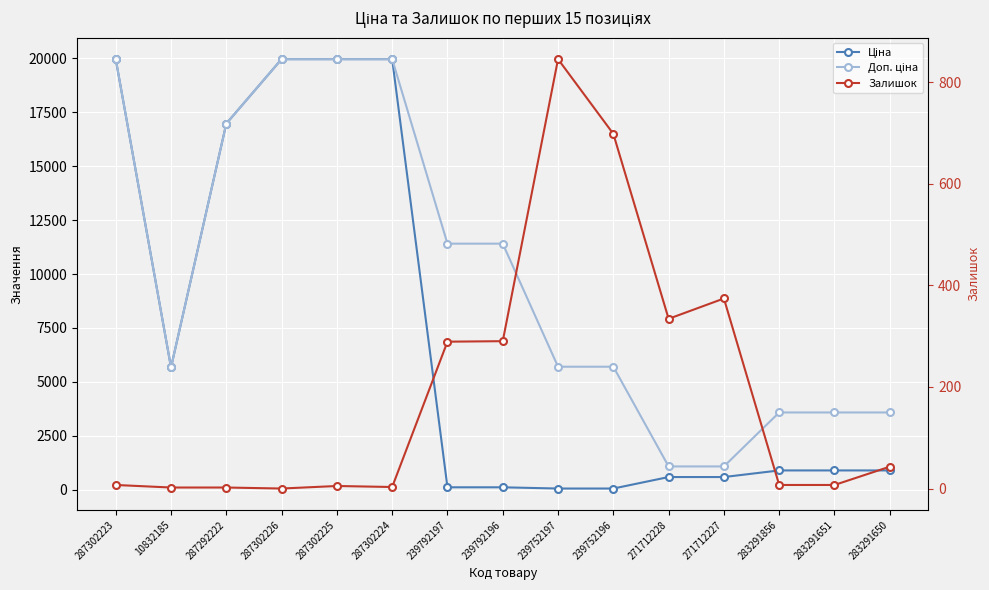

True or false: Залишок and Доп. ціна cross at least once.

False